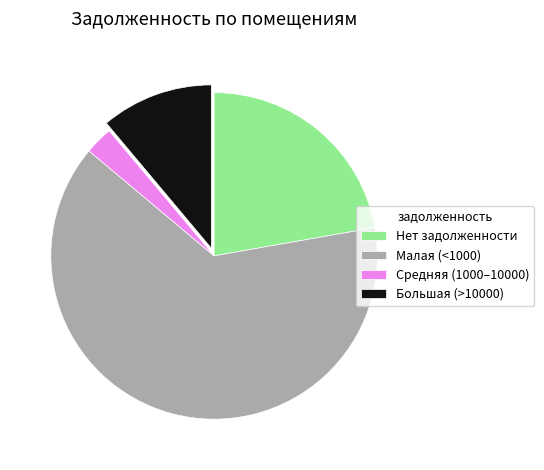

Count the number of slices in the pie.

4